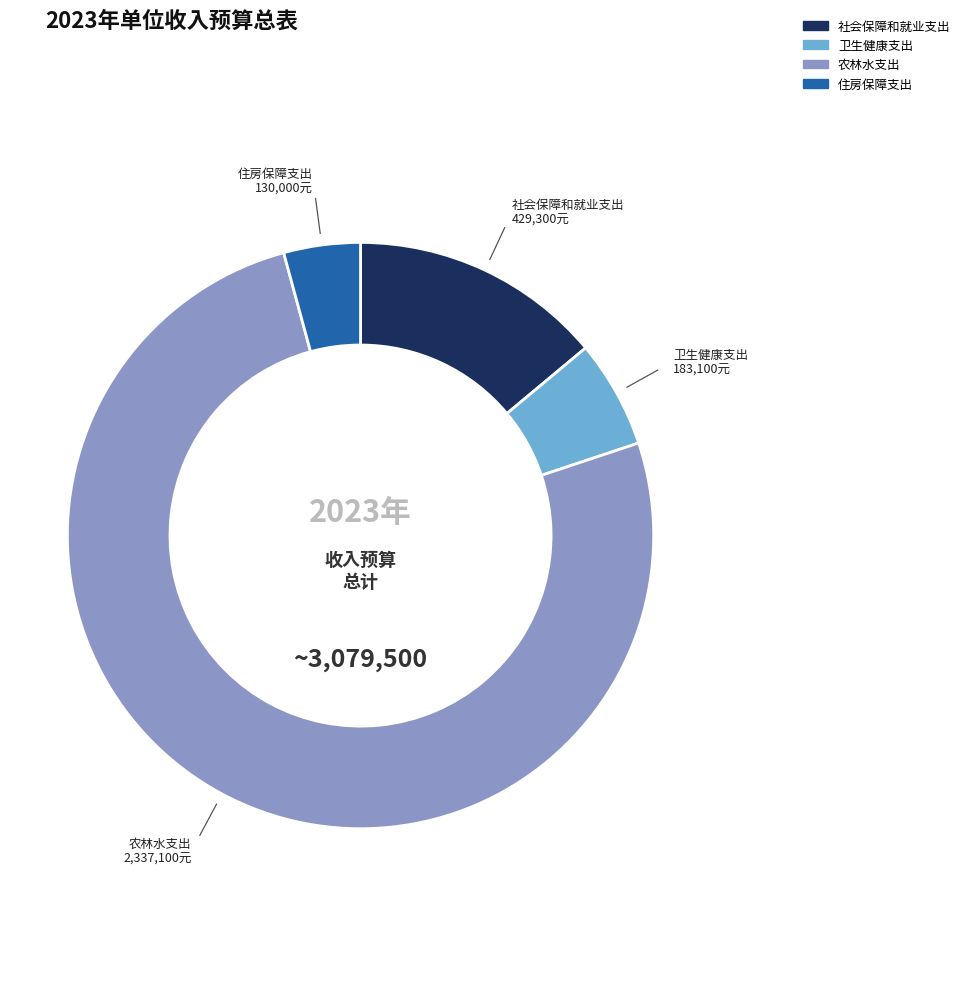

The 农林水支出 slice represents 76% of the pie. True or false?

True